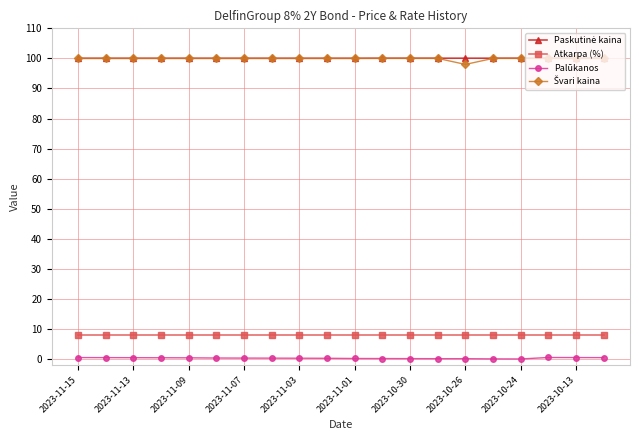

What is the maximum value shown in the chart?

100.1